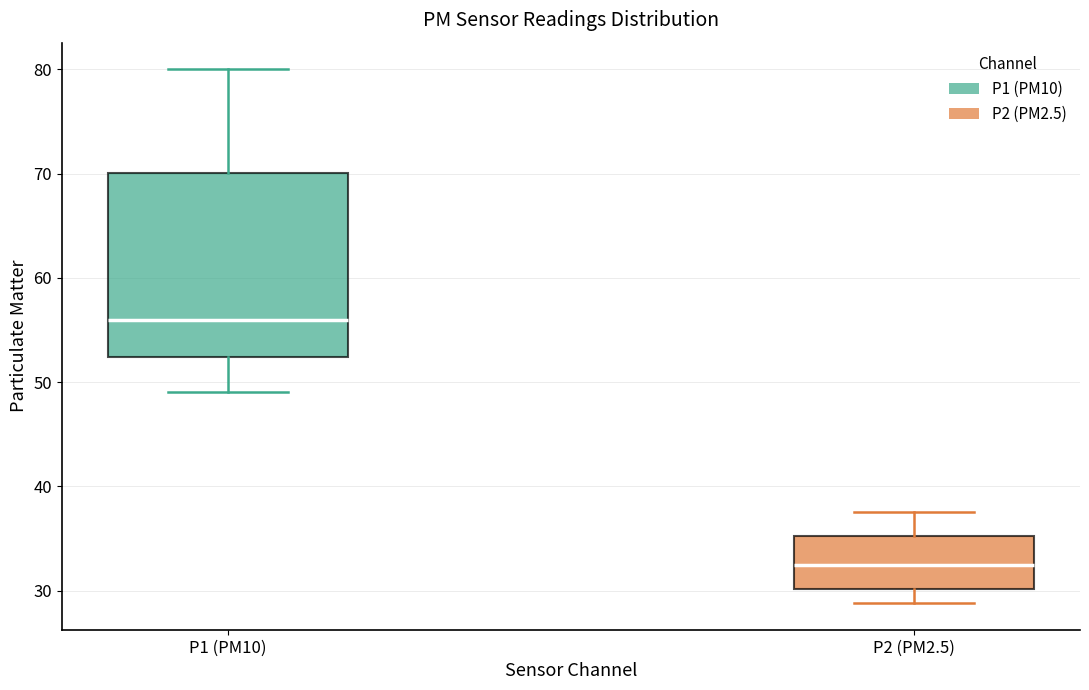

Which box has the highest median line?

P1 (PM10)